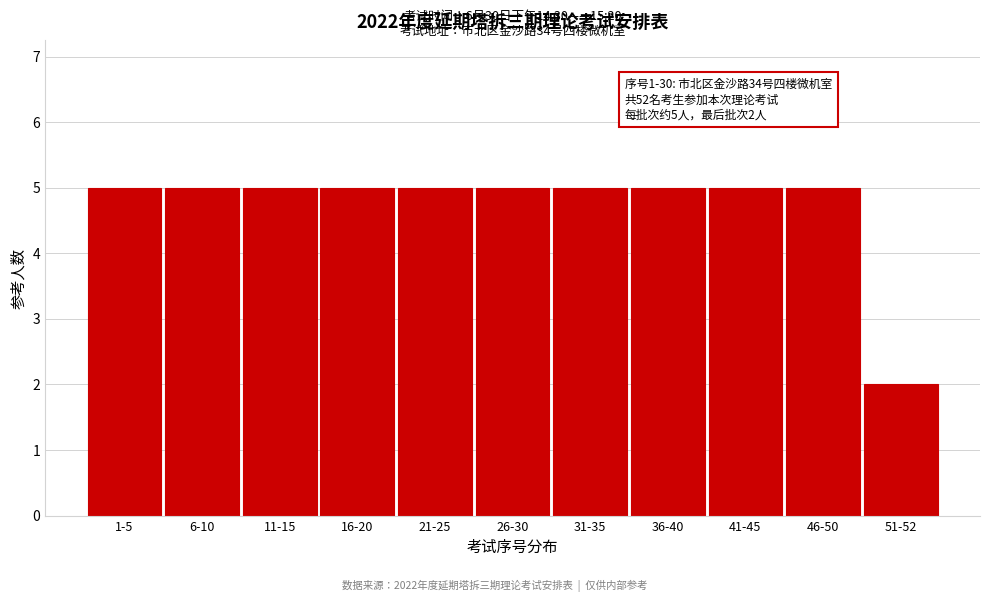

Reading left to right, list all the values displayed in this chart.

1-5=5	6-10=5	11-15=5	16-20=5	21-25=5	26-30=5	31-35=5	36-40=5	41-45=5	46-50=5	51-52=2